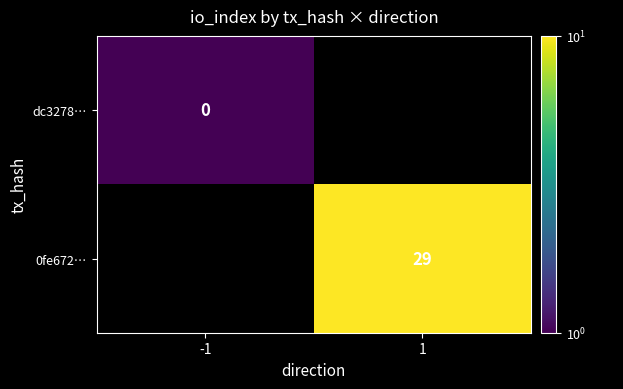

What is the greatest value displayed?

29.0